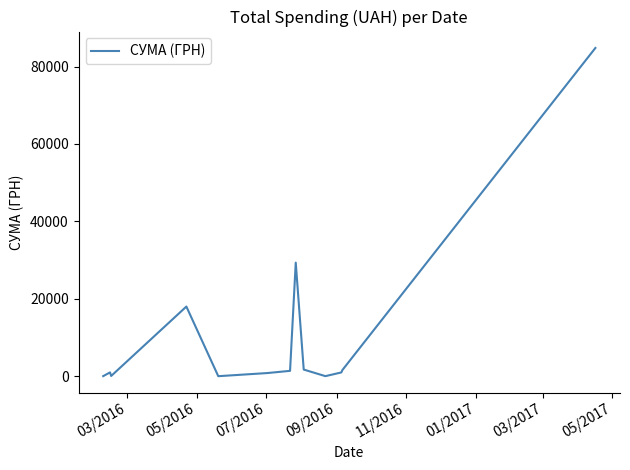

What is the difference between the maximum and minimum values?

84788.0